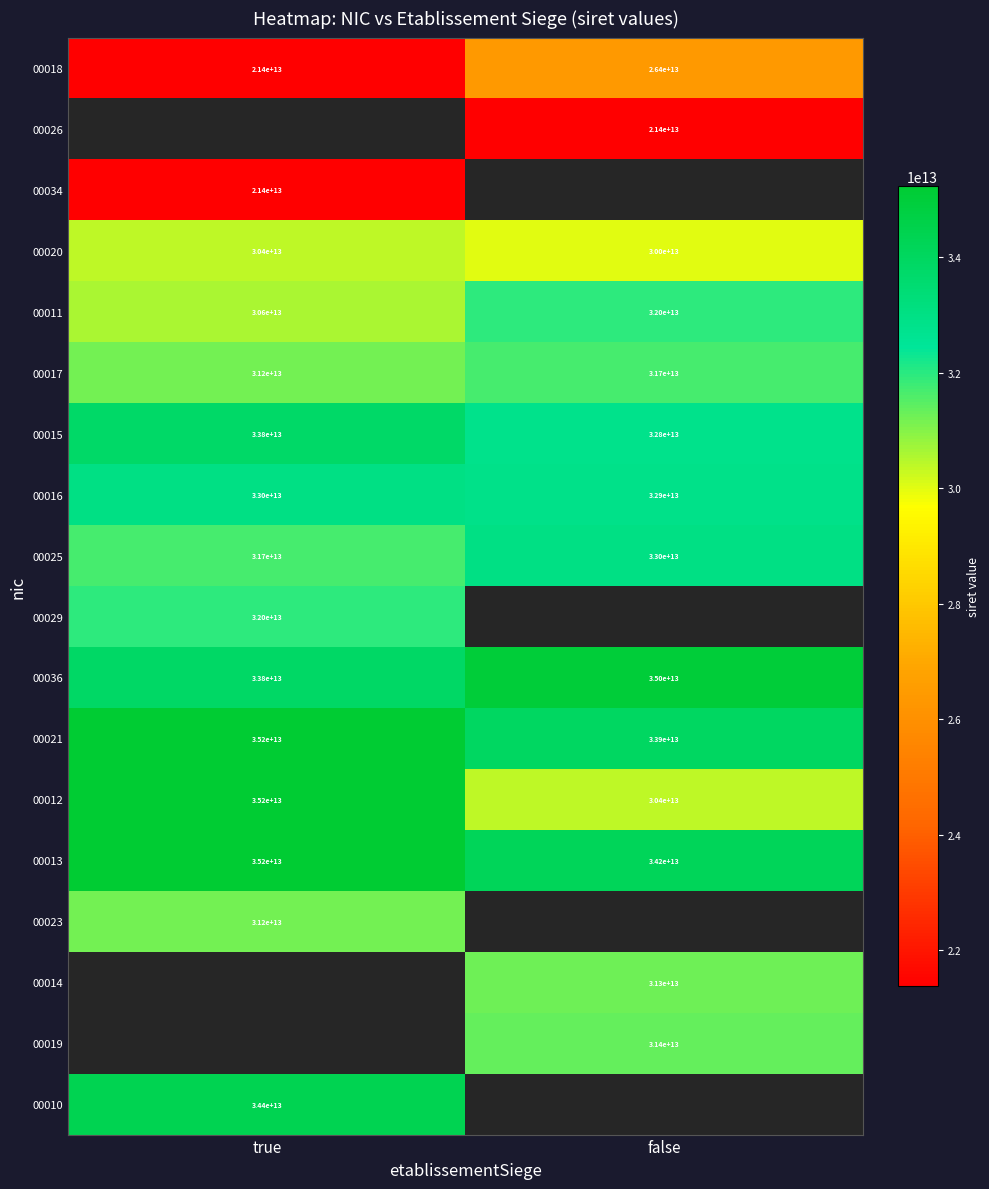

List the labels in order of 00034 value, smallest first.

true, false